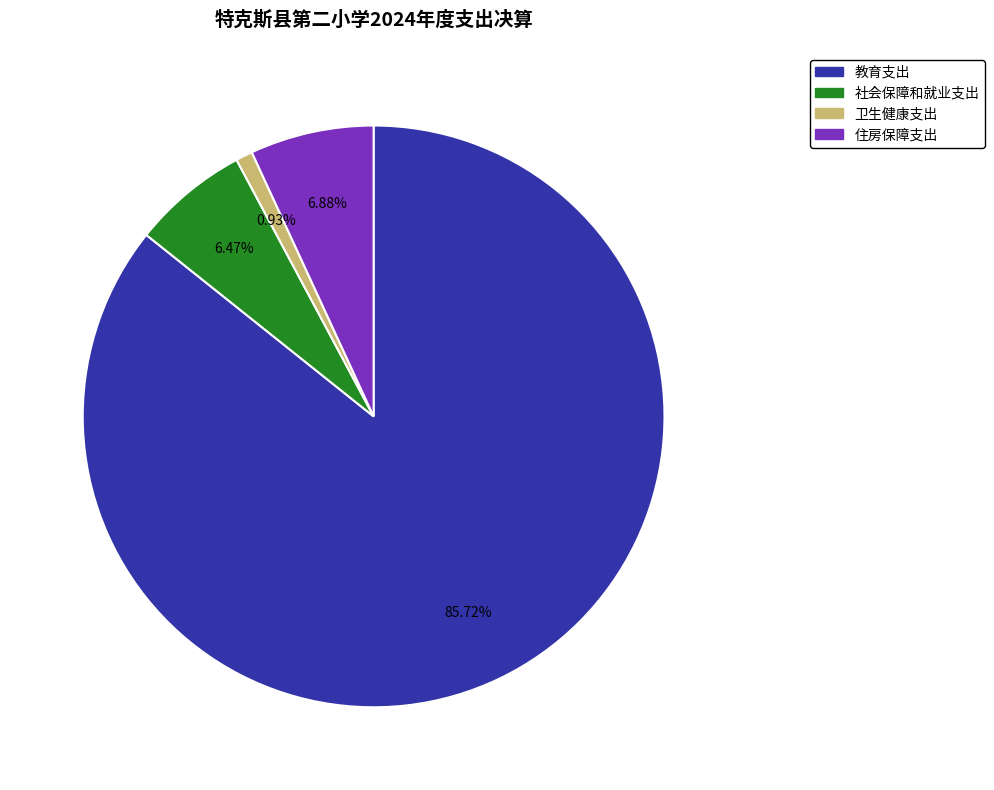

Which has a higher value, 社会保障和就业支出 or 卫生健康支出?

社会保障和就业支出